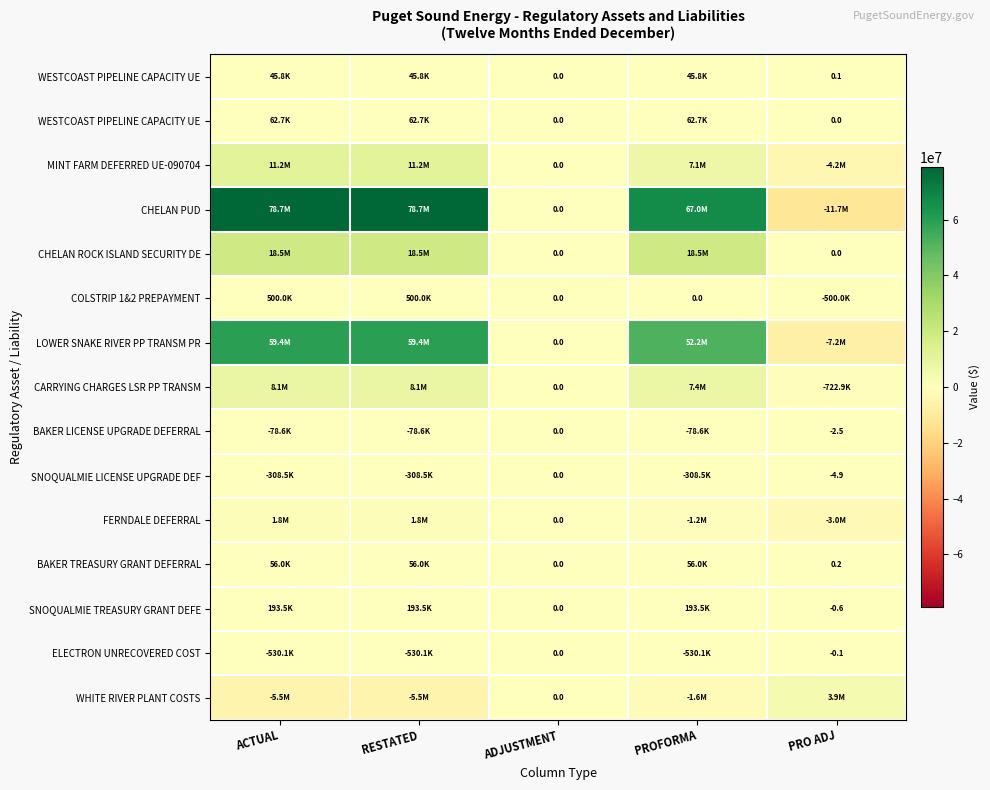

At which category does the chart reach its minimum across all series?

PRO ADJ